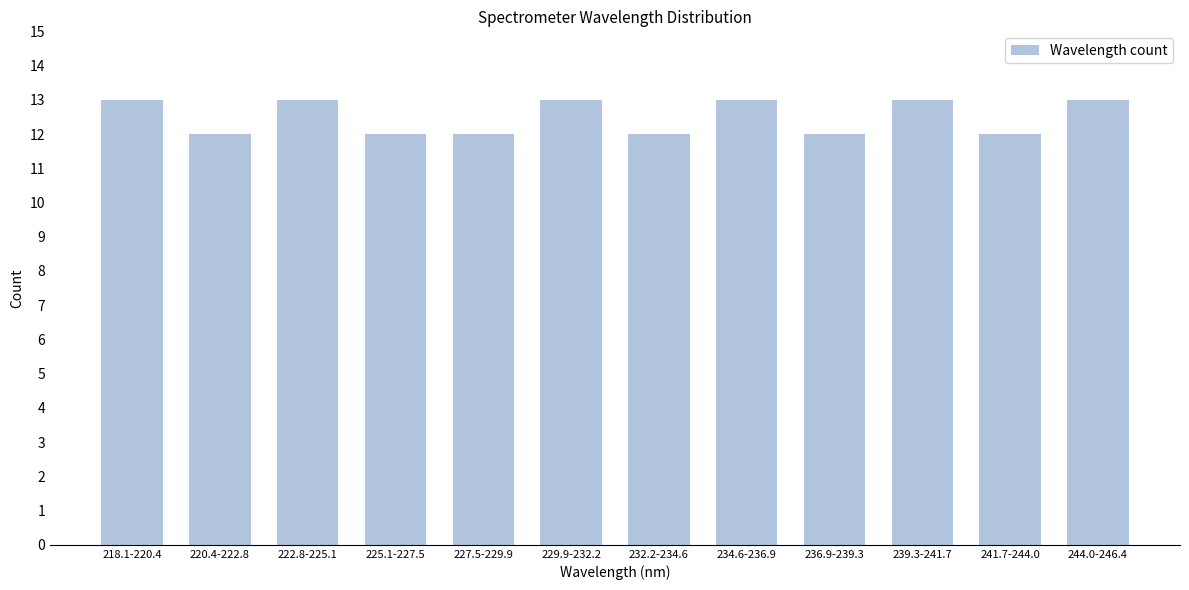

Reading right to left, extract all data points from this chart.

244.0-246.4=13	241.7-244.0=12	239.3-241.7=13	236.9-239.3=12	234.6-236.9=13	232.2-234.6=12	229.9-232.2=13	227.5-229.9=12	225.1-227.5=12	222.8-225.1=13	220.4-222.8=12	218.1-220.4=13